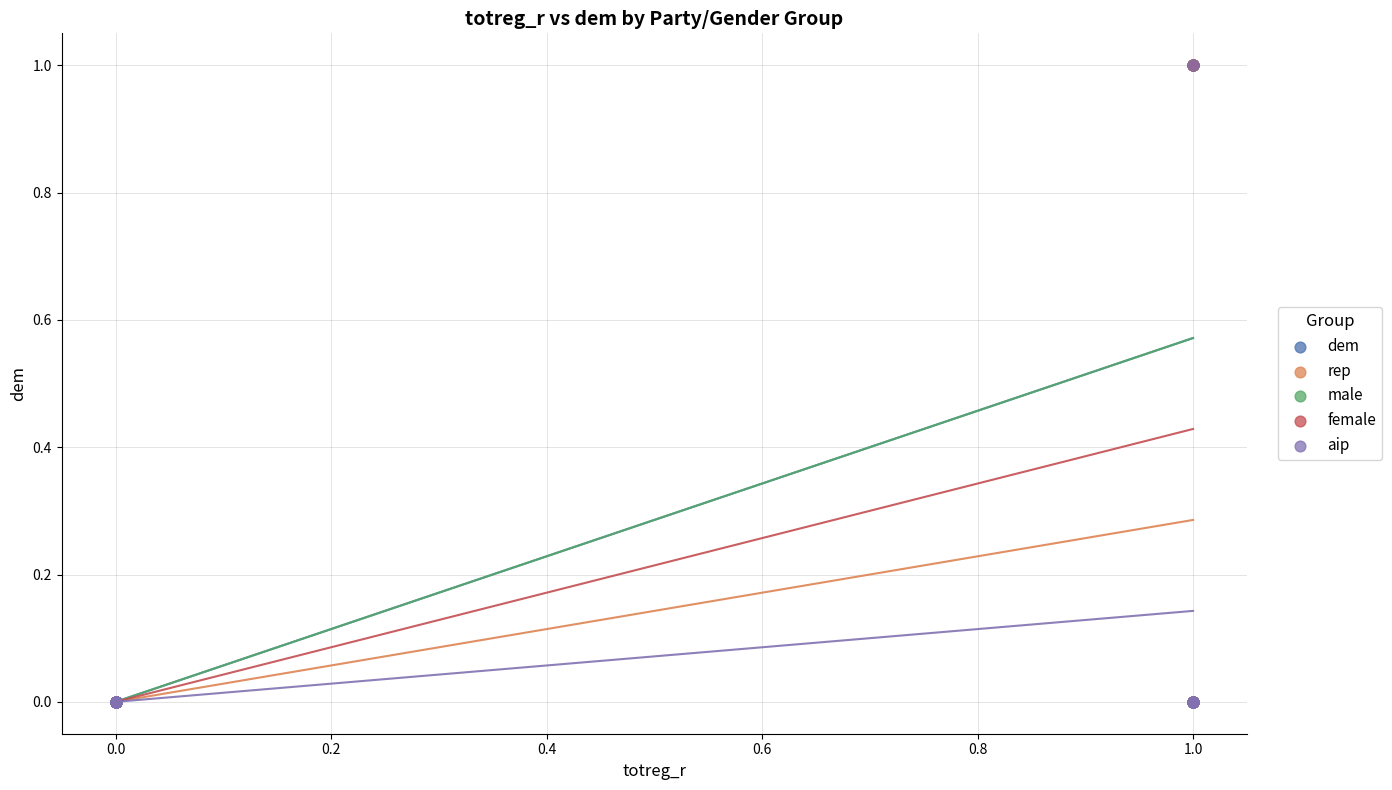

What are all the series names shown in the legend?

dem, rep, male, female, aip